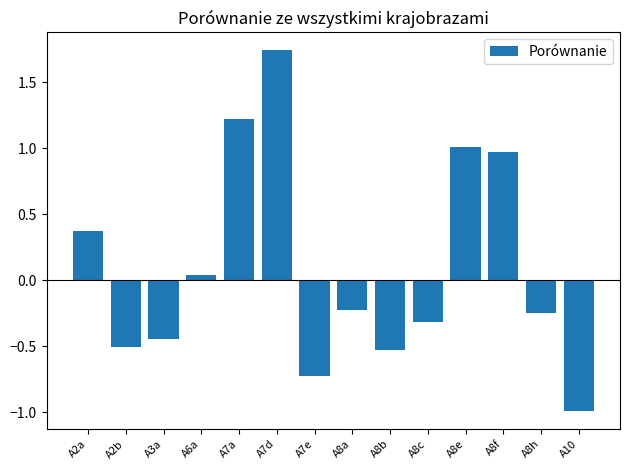

Where does the data first go above 0?

A2a